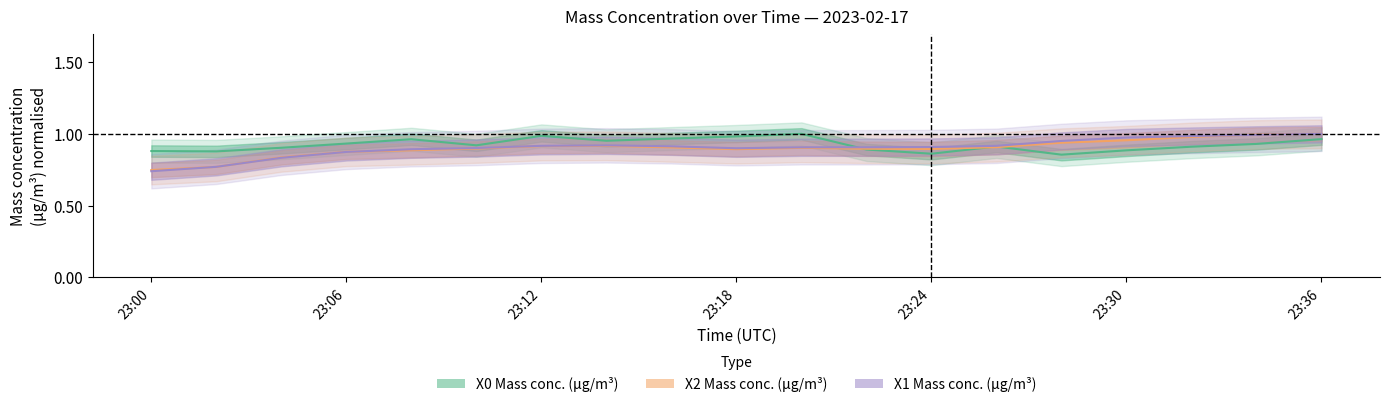

Which series has the largest range (max minus min)?

X1_M11